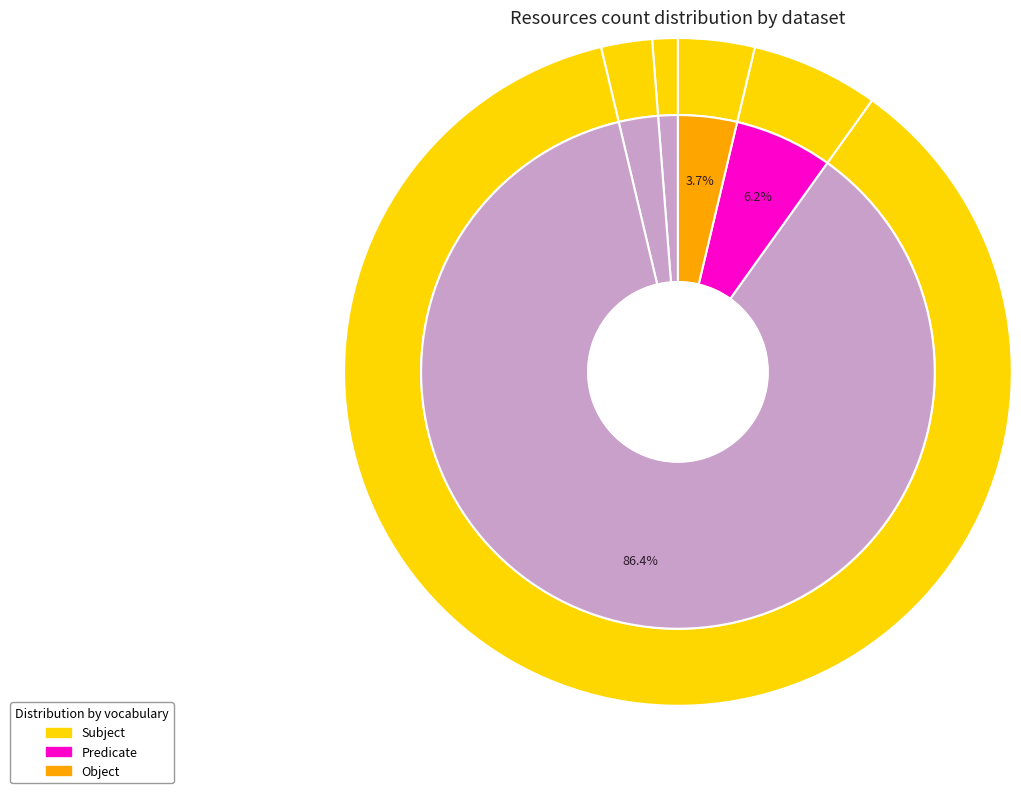

How many slices are in this pie chart?

5